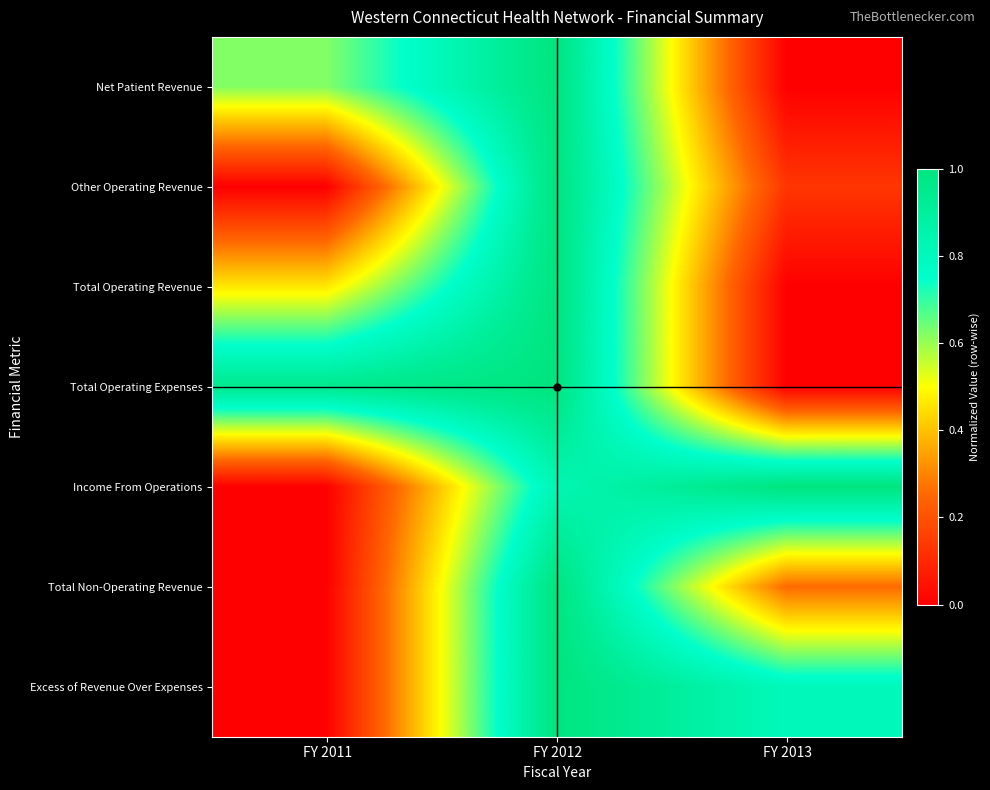

At how many categories does at least one series exceed 0?

3